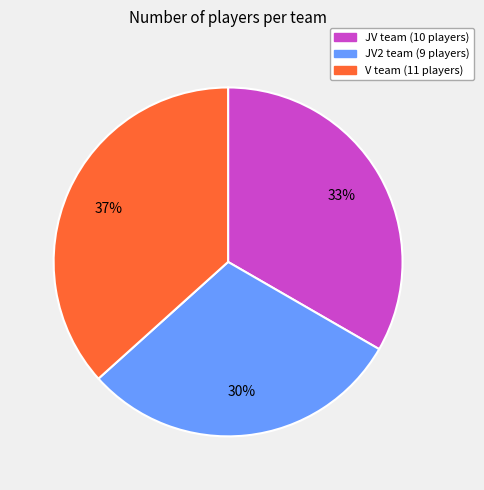

Is there a majority slice in this chart?

No